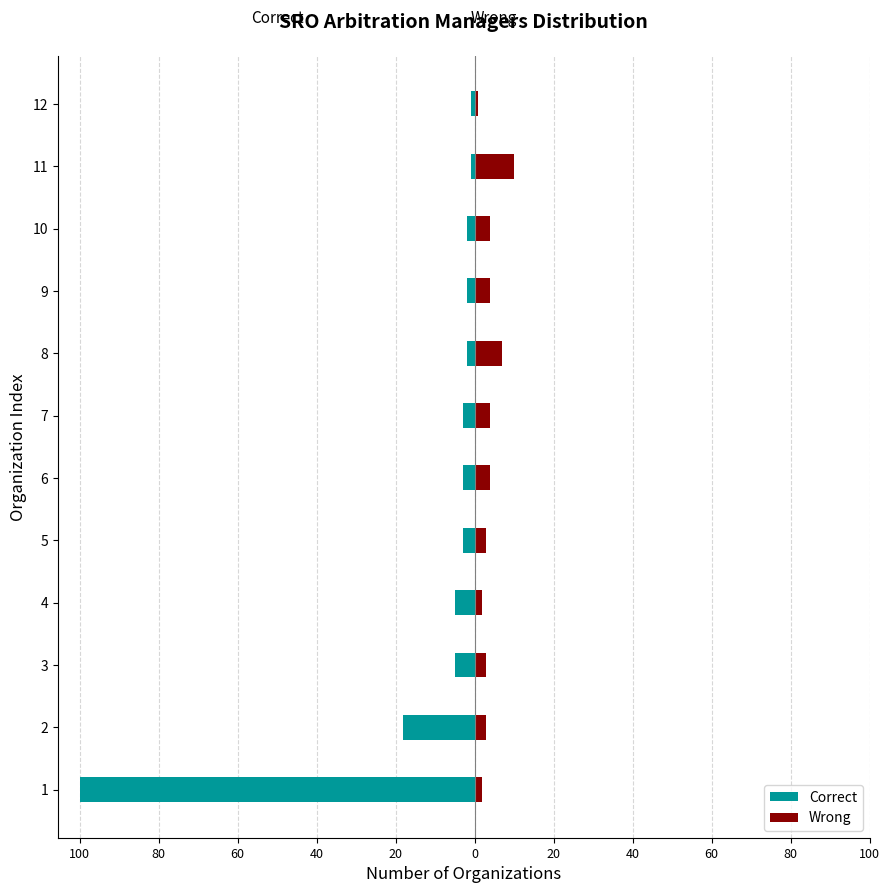

The Correct series shows -58 at 1. True or false?

False